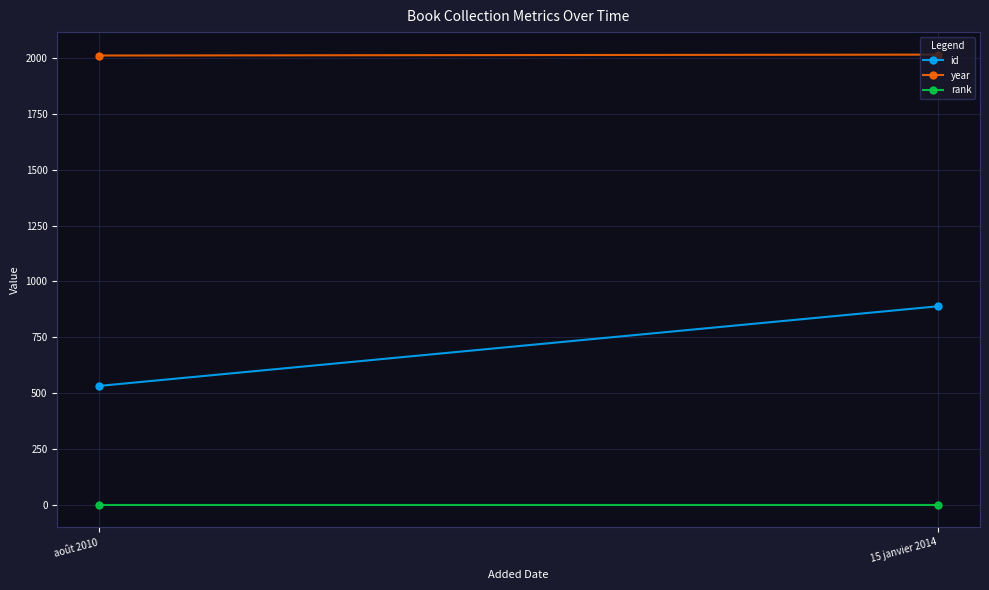

The year series shows 3162 at 15 janvier 2014. True or false?

False